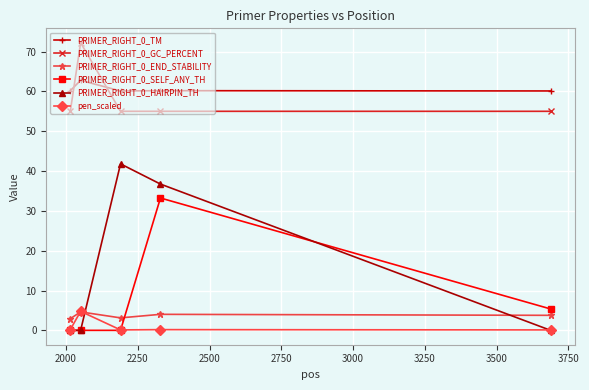

What is the sum of all PRIMER_RIGHT_0_TM values?

303.3